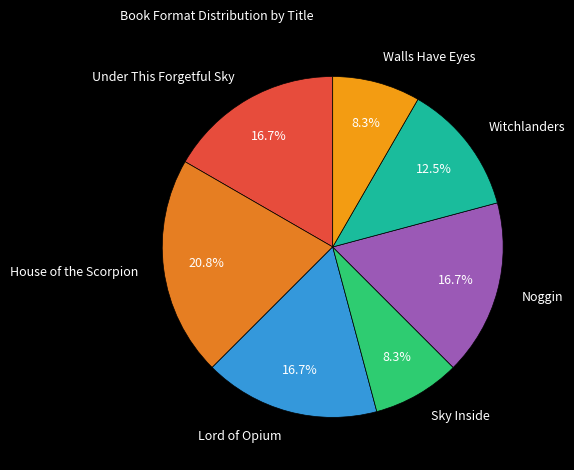

To the nearest percent, what is the average slice percentage?

14%